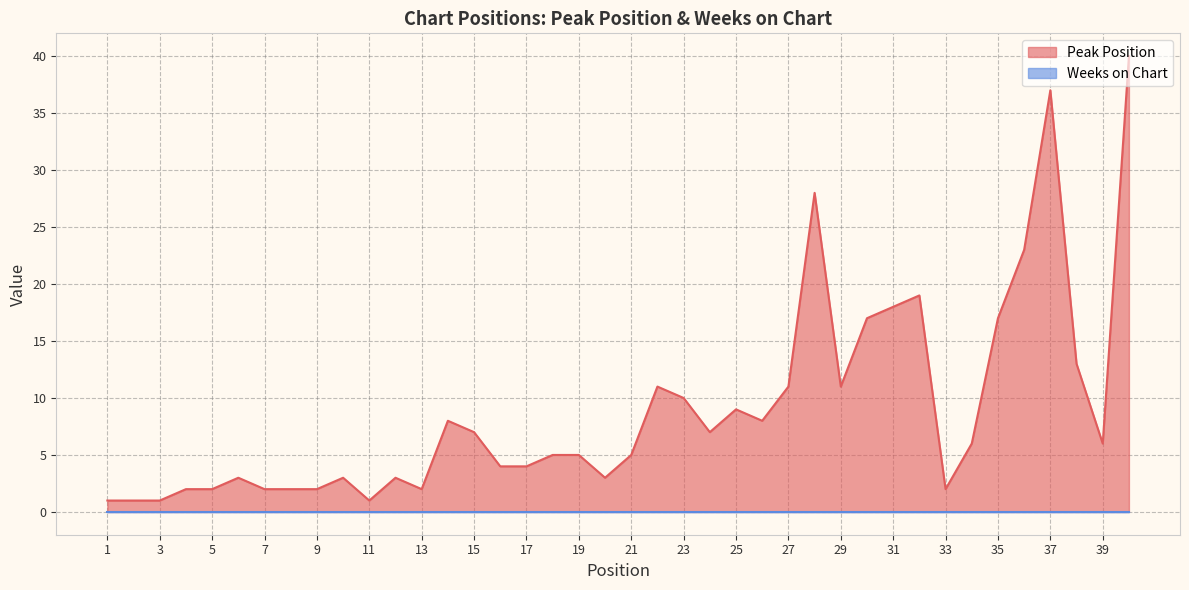

Count the number of data series in this chart.

2